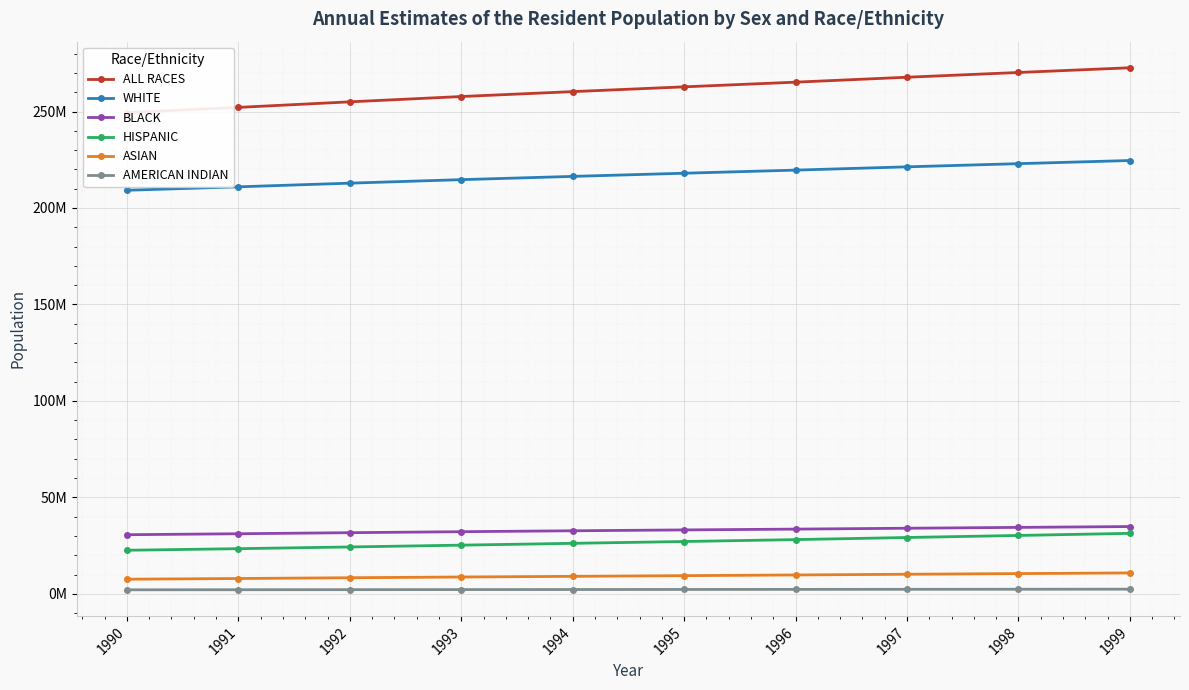

What is the average value of the BLACK series?

32824700